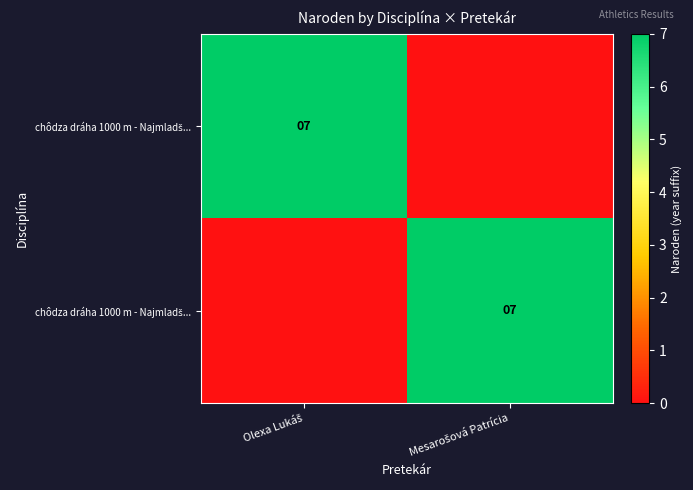

At which category is the sum across all series the highest?

Olexa Lukáš